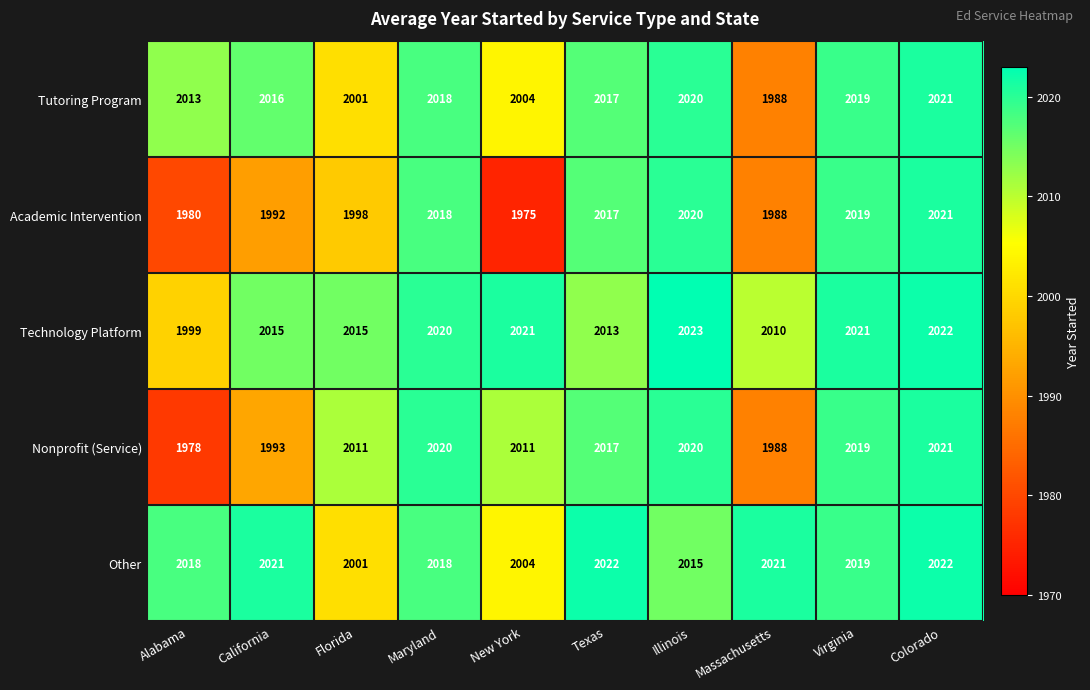

How many categories are shown in the chart?

10